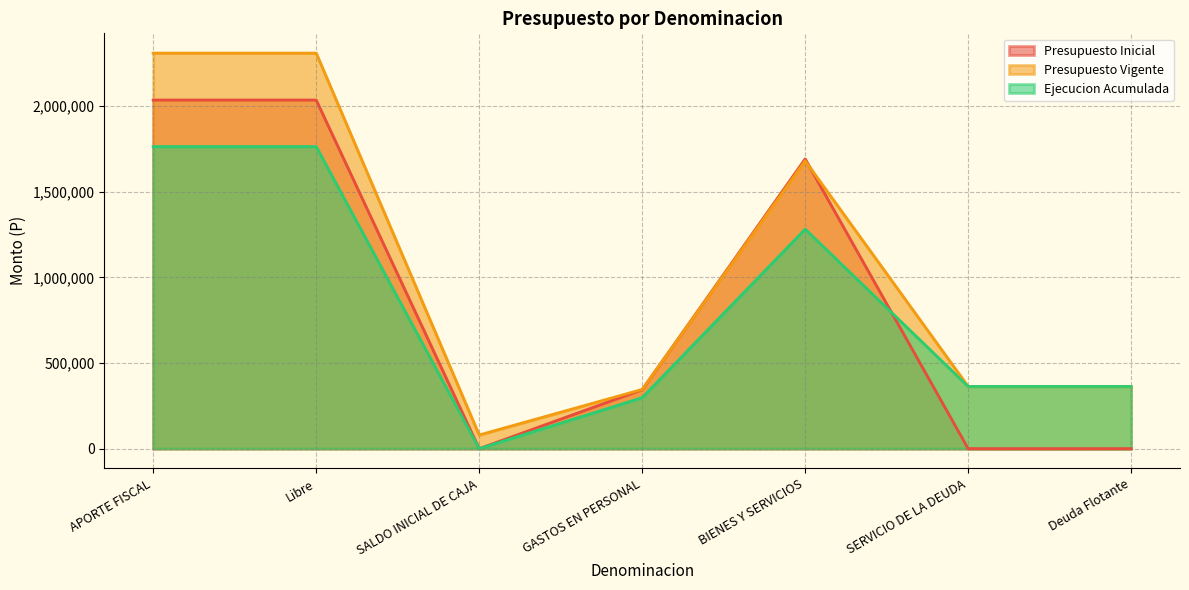

How many times do Presupuesto Inicial and Ejecucion Acumulada cross each other?

1